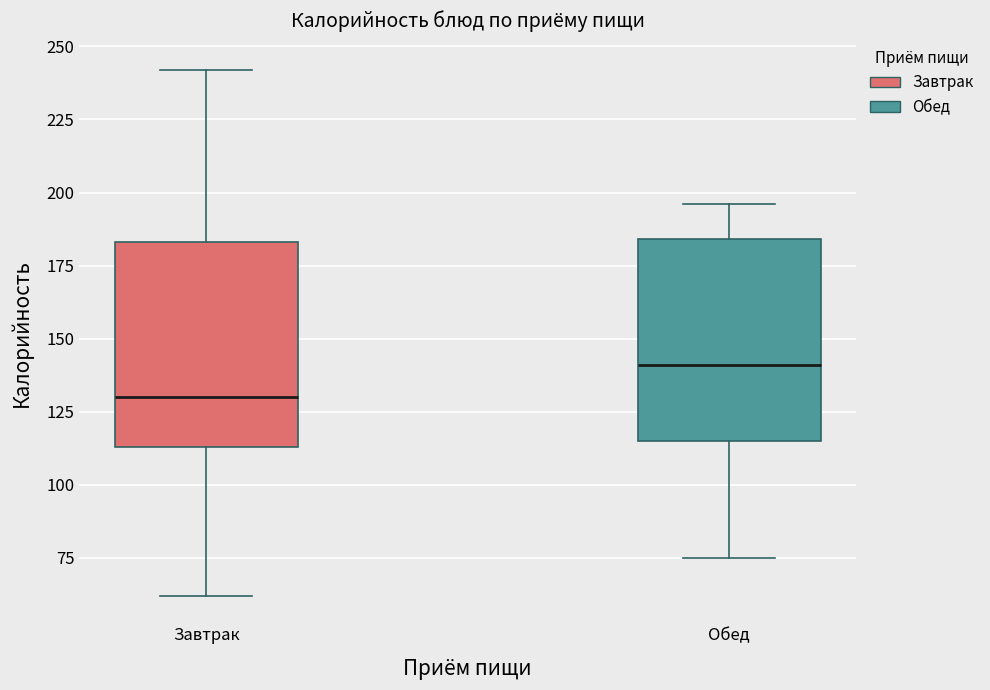

Where is the upper edge of the box for Обед on the y-axis? The values are not printed on the chart, so give them approximately, as read against the axis.

185